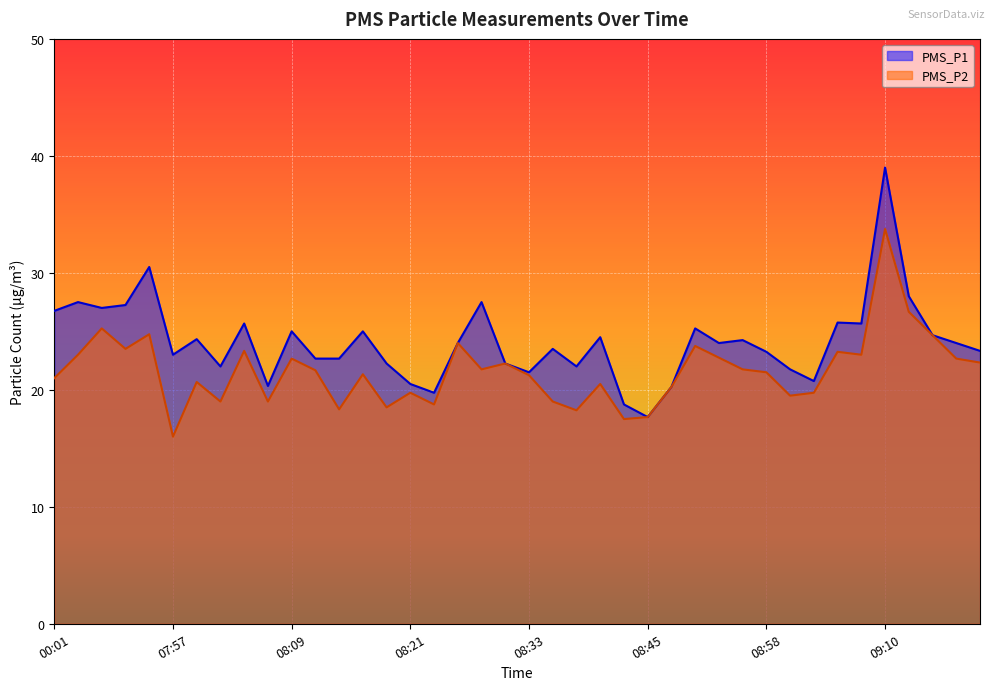

Reading right to left, list all the values displayed in this chart.

PMS_P1: 23.3	24.0	24.7	28.0	39.0	25.7	25.8	20.8	21.8	23.2	24.2	24.0	25.2	20.2	17.7	18.8	24.5	22.0	23.5	21.5	22.2	27.5	24.0	19.8	20.5	22.2	25.0	22.7	22.7	25.0	20.3	25.7	22.0	24.3	23.0	30.5	27.2	27.0	27.5	26.8
PMS_P2: 22.3	22.7	24.7	26.7	33.8	23.0	23.2	19.8	19.5	21.5	21.8	22.8	23.8	20.2	17.7	17.5	20.5	18.2	19.0	21.2	22.2	21.8	24.0	18.8	19.8	18.5	21.3	18.3	21.7	22.7	19.0	23.3	19.0	20.7	16.0	24.8	23.5	25.2	23.0	21.0